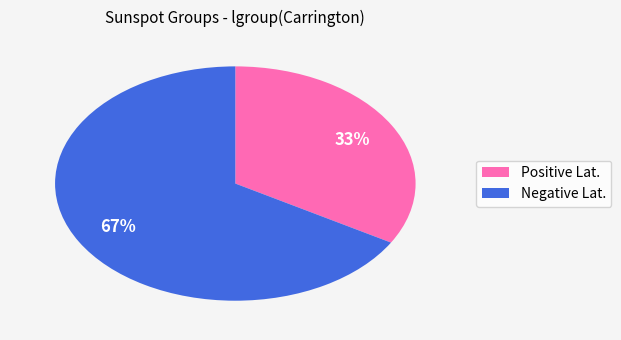

Is there a majority slice in this chart?

Yes